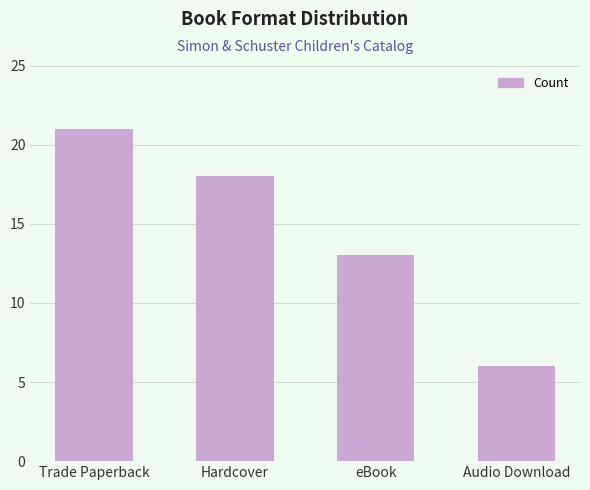

What is the label of the 3rd bar from the right?

Hardcover